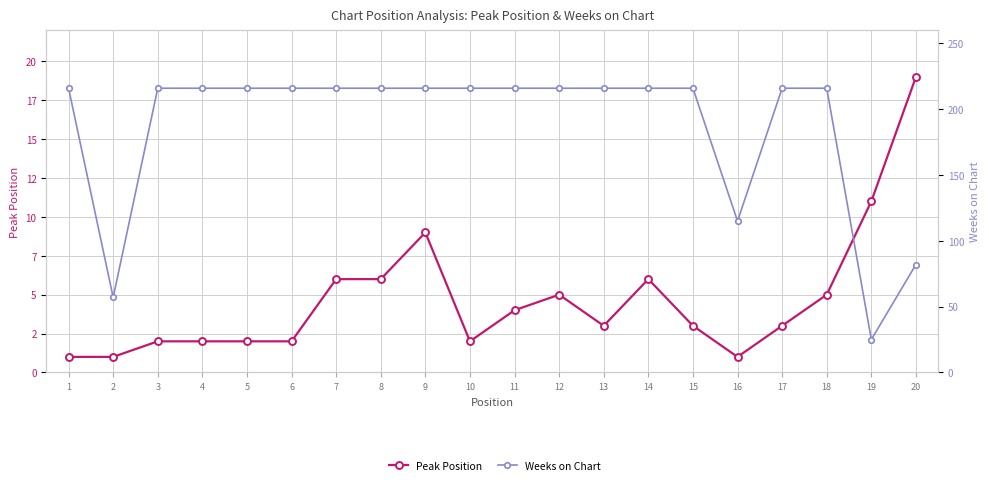

At how many categories does at least one series exceed 149?

16